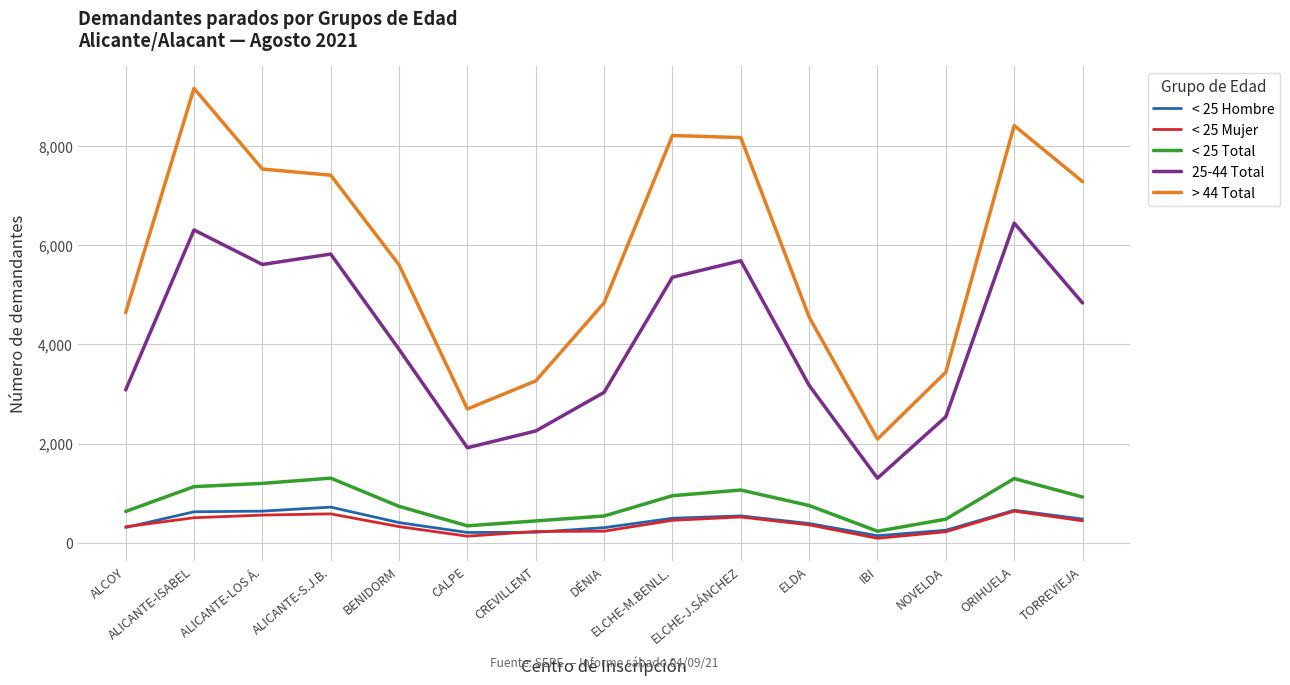

Between ALICANTE-S.J.B. and ELCHE-J.SÁNCHEZ, which series saw the biggest shift?

> 44 Total